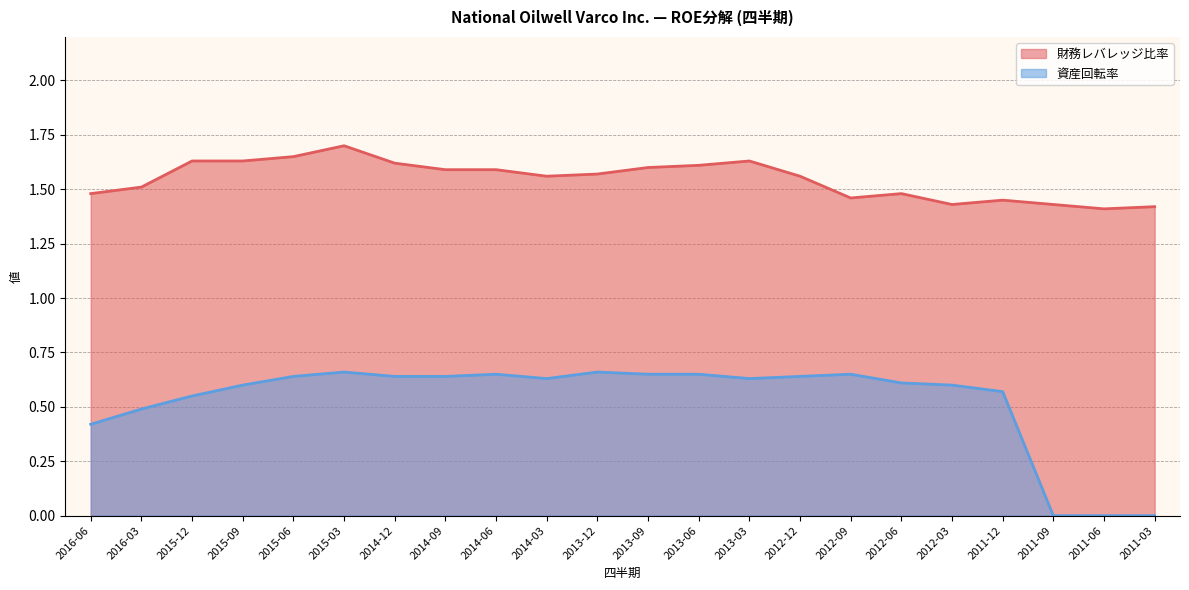

What are all the series names shown in the legend?

財務レバレッジ比率, 資産回転率